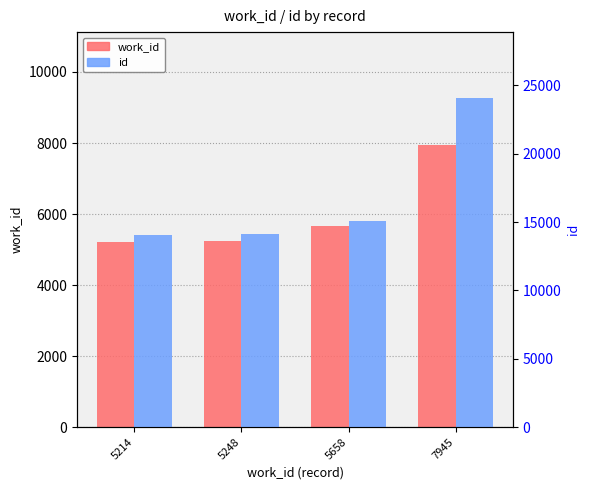

The value of work_id at 5658 is 2982. True or false?

False